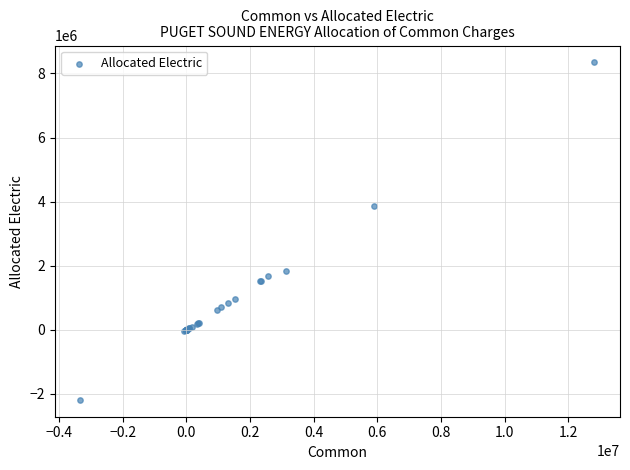

What Y value in the scatter plot is closest to 3080322?

3871168.4